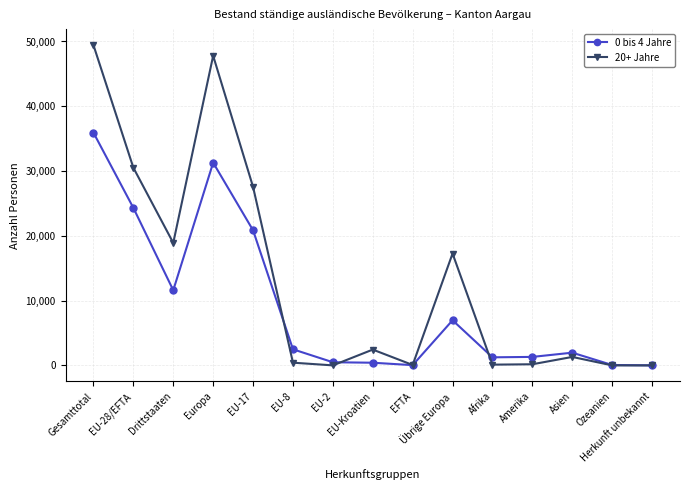

True or false: 20+ Jahre has more than 1 interior local peaks.

True